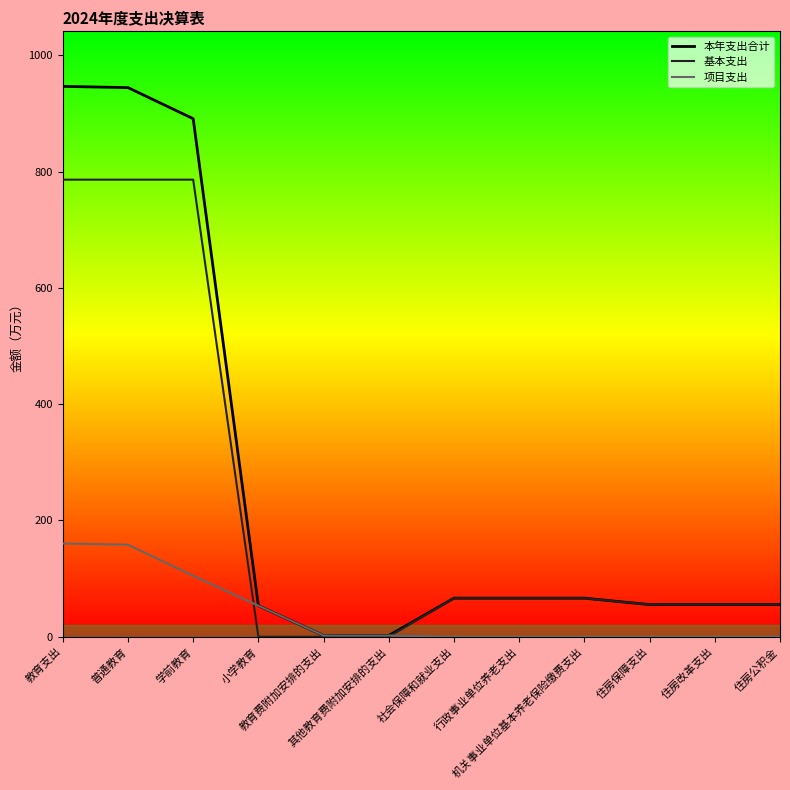

Rank the series by their average value, from highest to lowest.

本年支出合计, 基本支出, 项目支出